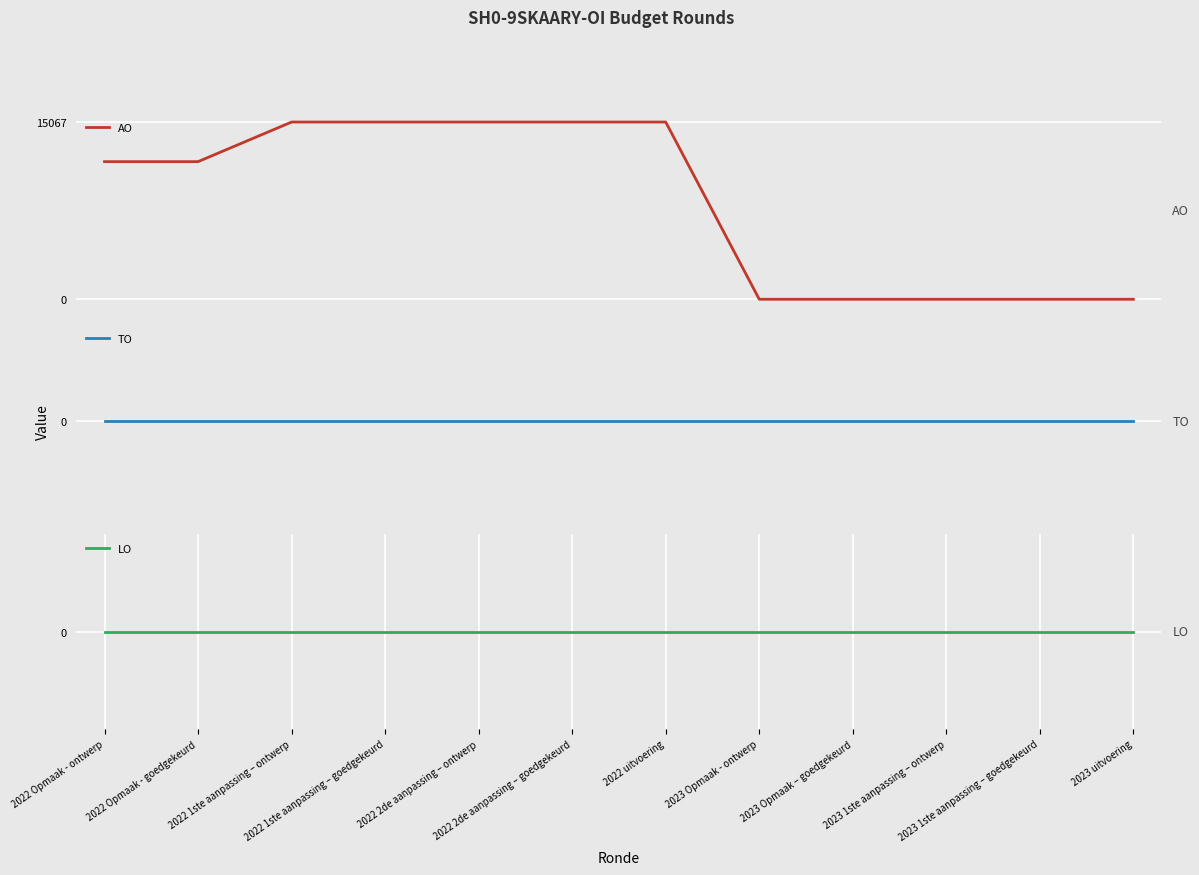

At 2022 2de aanpassing – goedgekeurd, list the series in order from smallest to largest.

TO, LO, AO